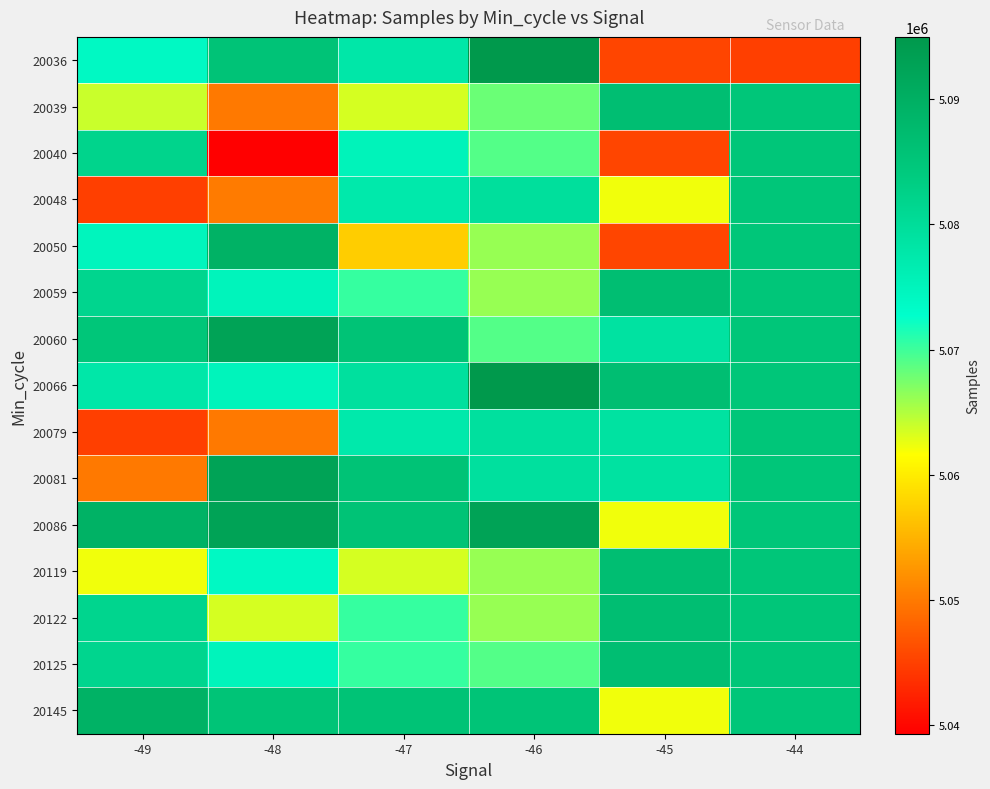

Which has a higher value, -49 or -46?

-46